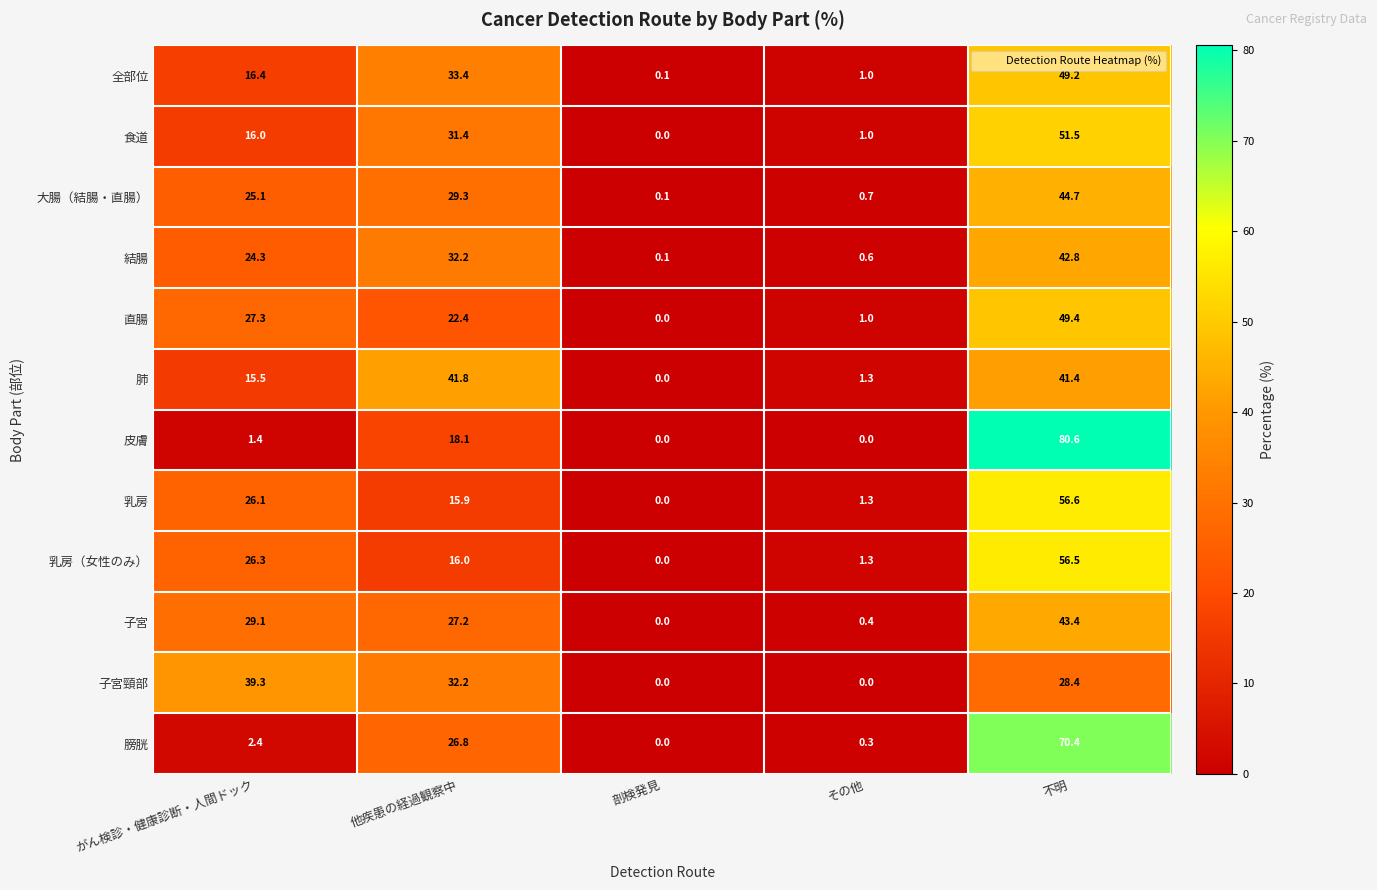

At which label does 肺 reach its peak?

他疾患の経過観察中